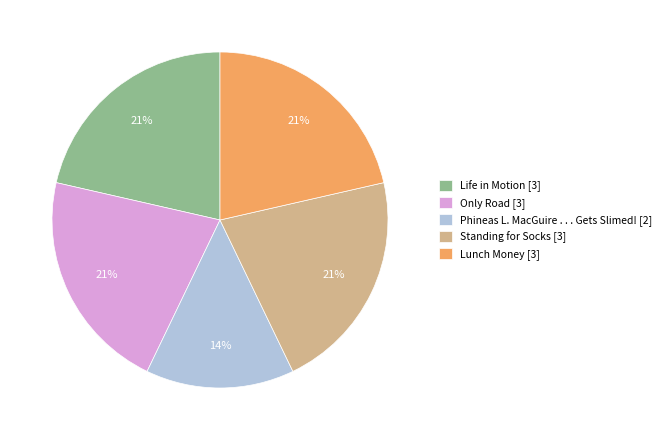

How many slices are in this pie chart?

5